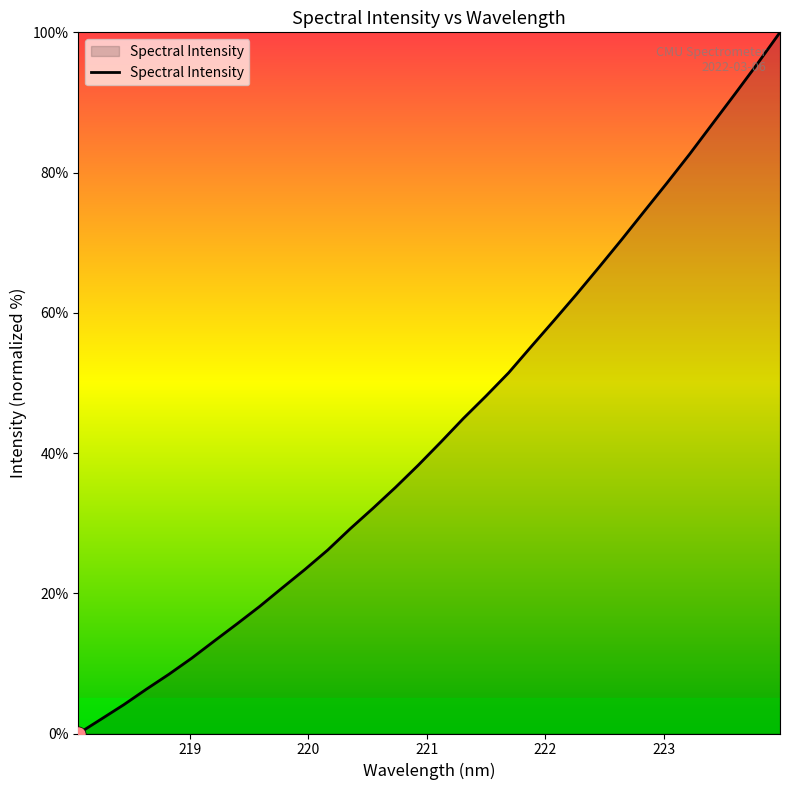

What is the maximum value shown in the chart?

100.0